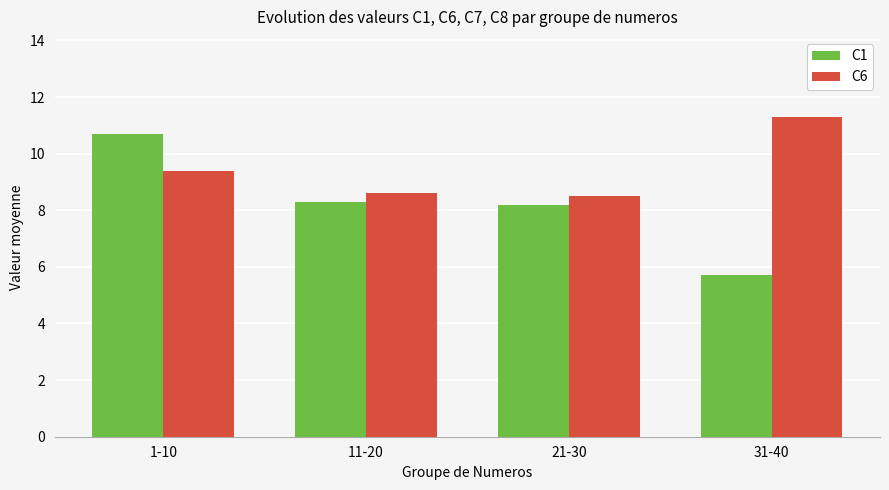

Reading right to left, list all the values displayed in this chart.

C1: 5.7	8.2	8.3	10.7
C6: 11.3	8.5	8.6	9.4